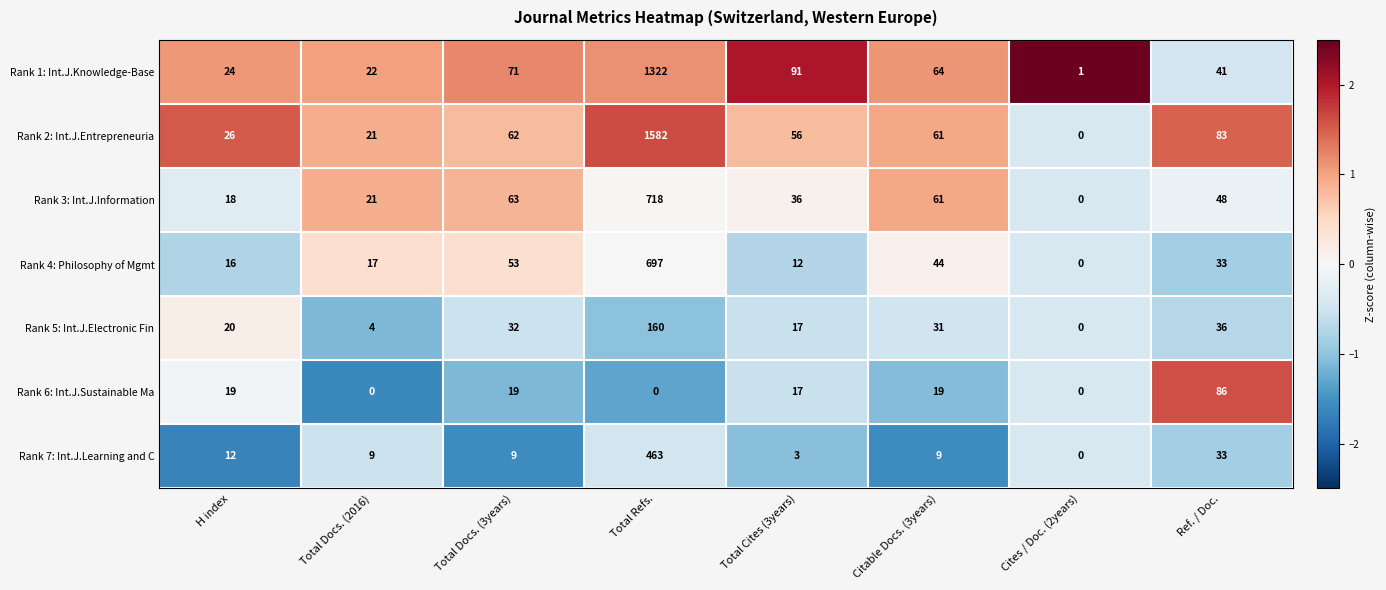

Which category has the highest value across all series?

Total Refs.